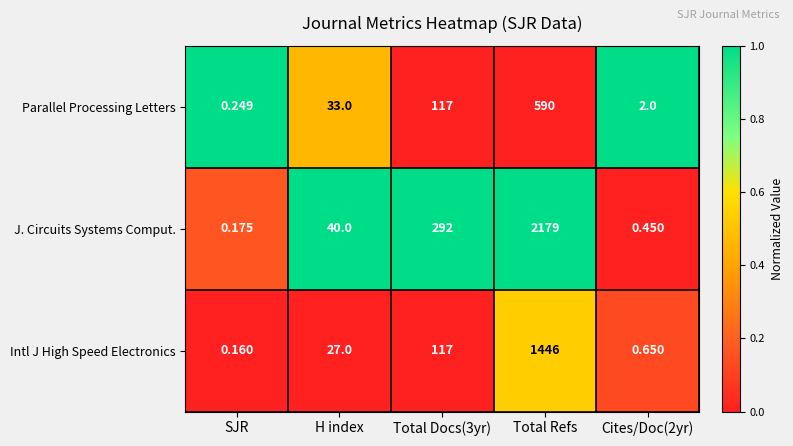

How many distinct data groups are displayed?

3